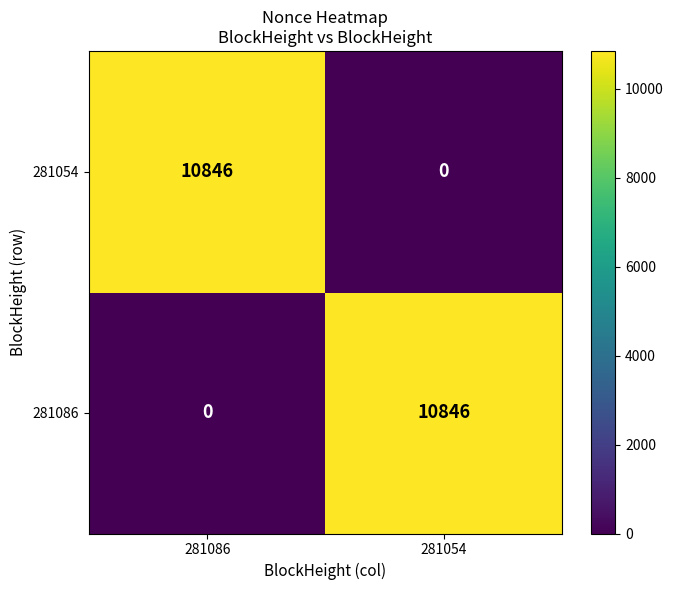

Is it true that 281086 equals 6676 at 281086?

False